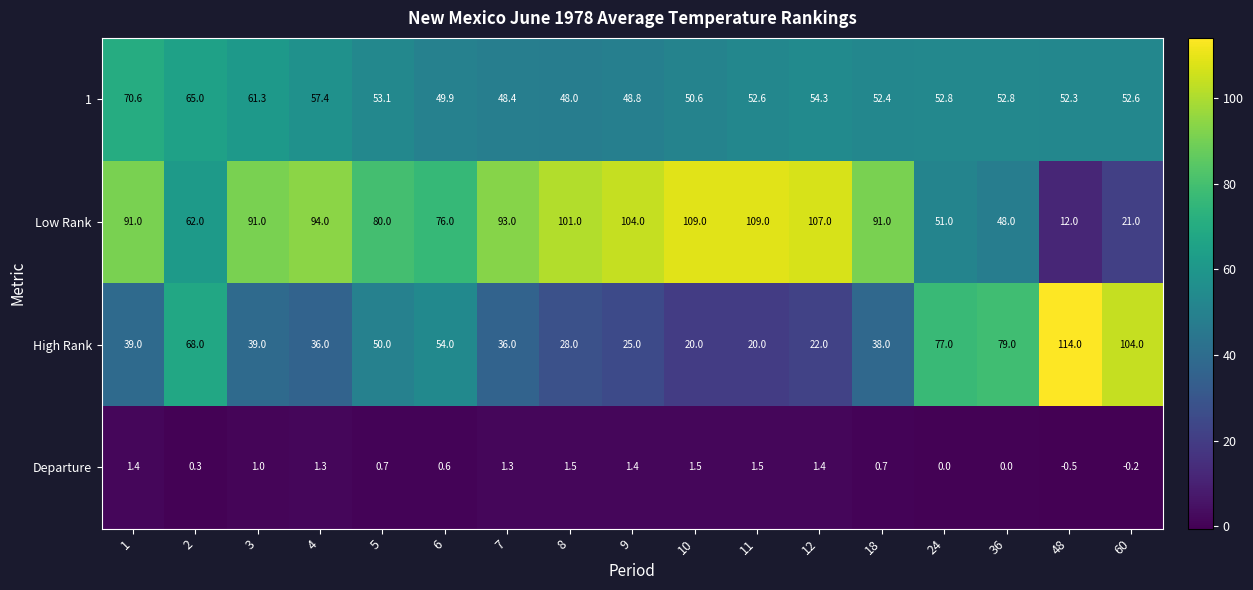

At which label does High Rank reach its peak?

48